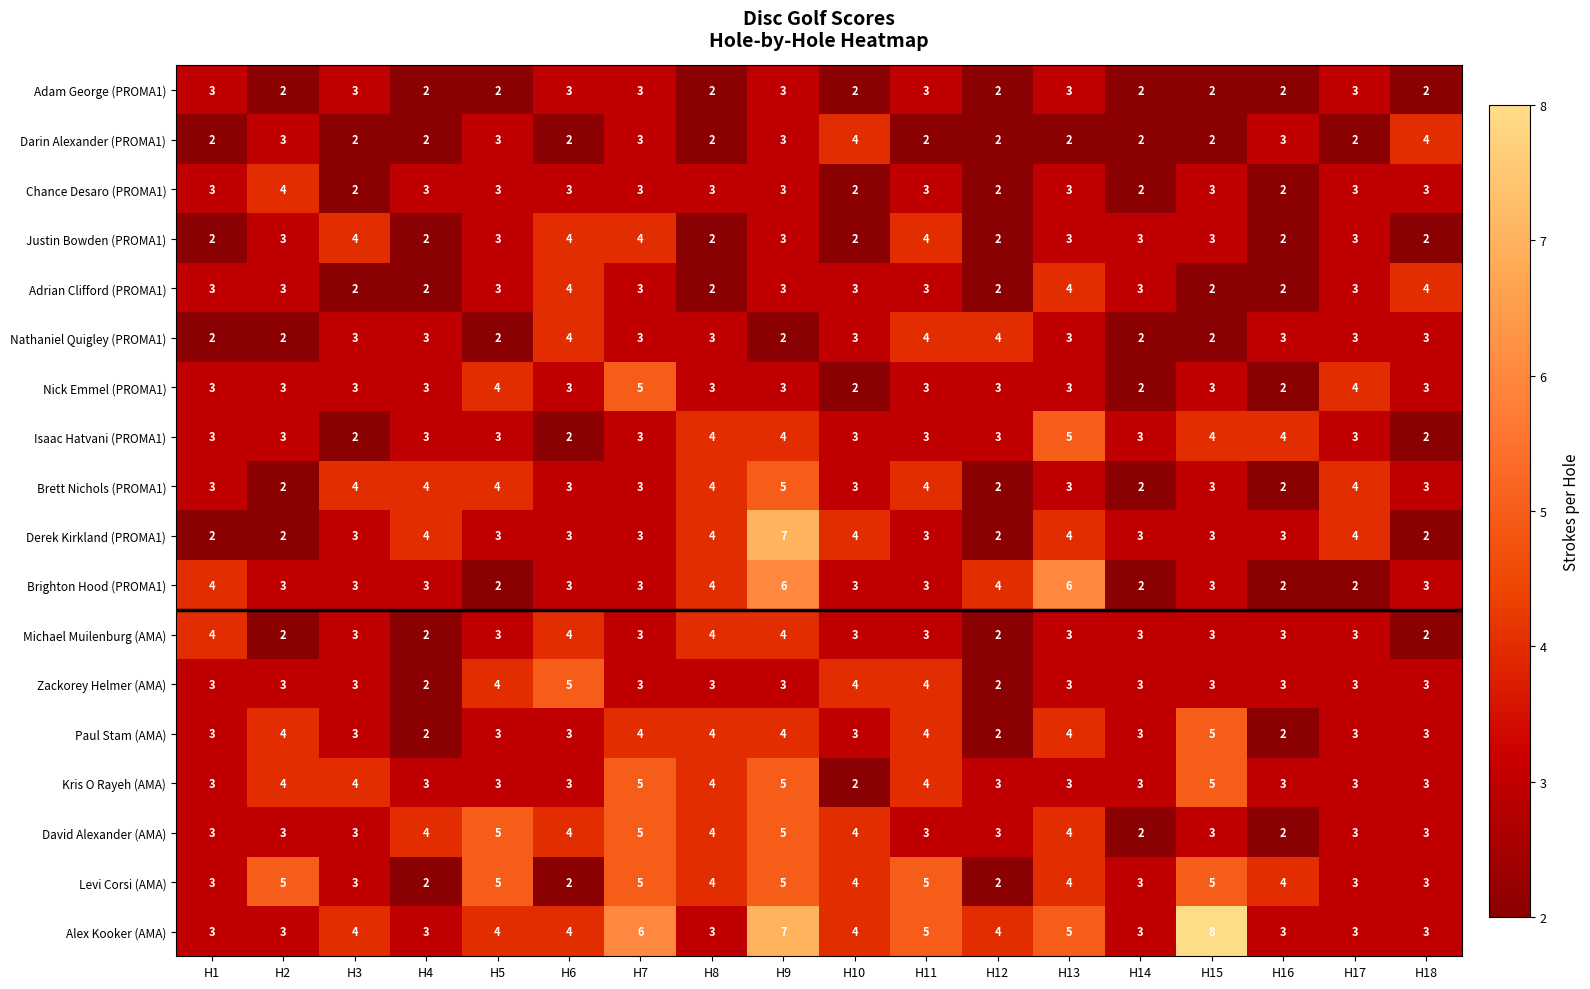

What is the total value across all series at H13?

65